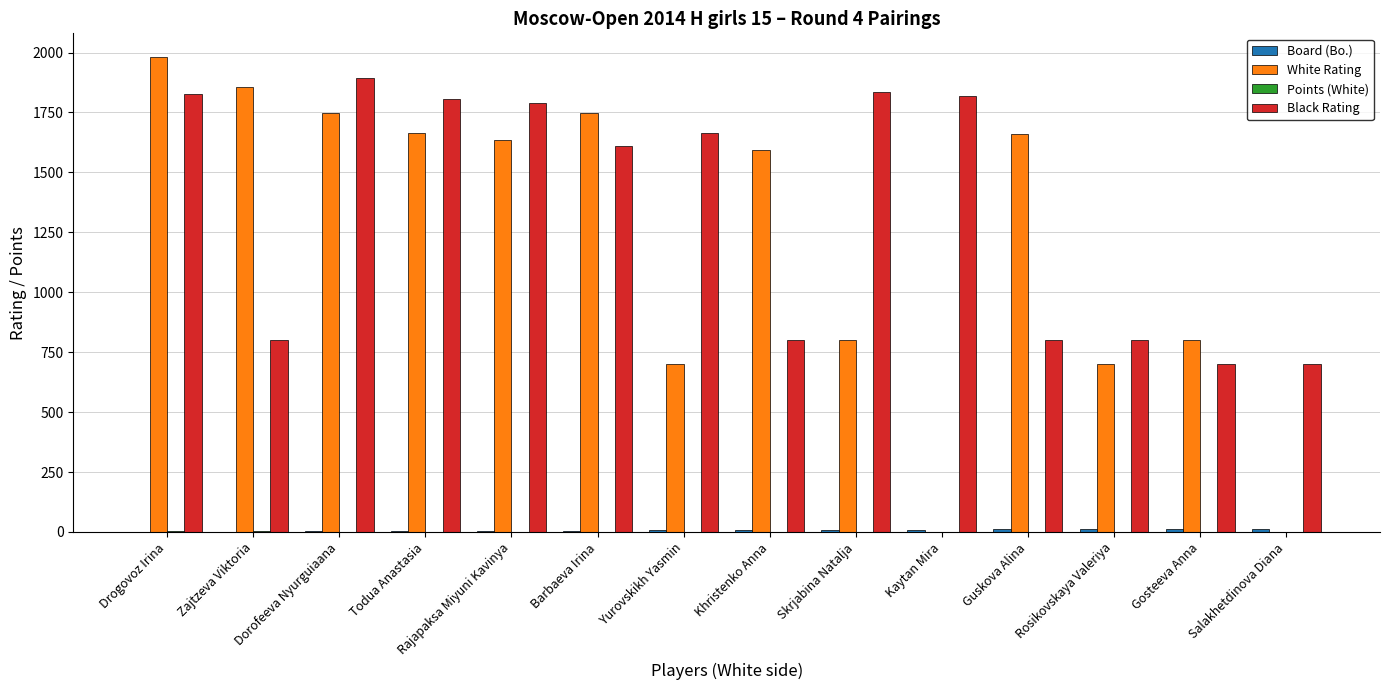

Which category has the highest value across all series?

Drogovoz Irina